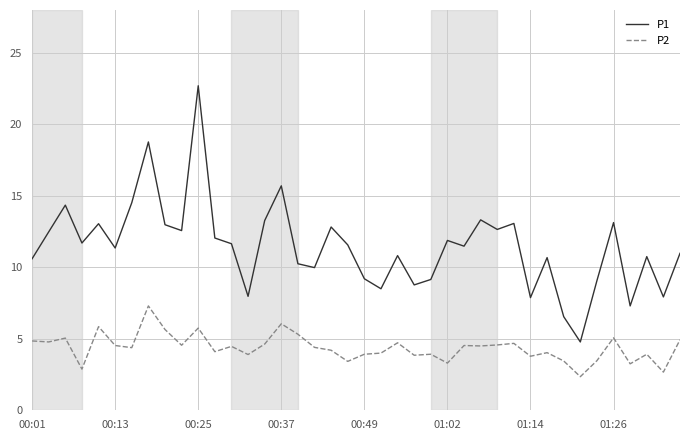

What is the minimum value for P1?

4.8